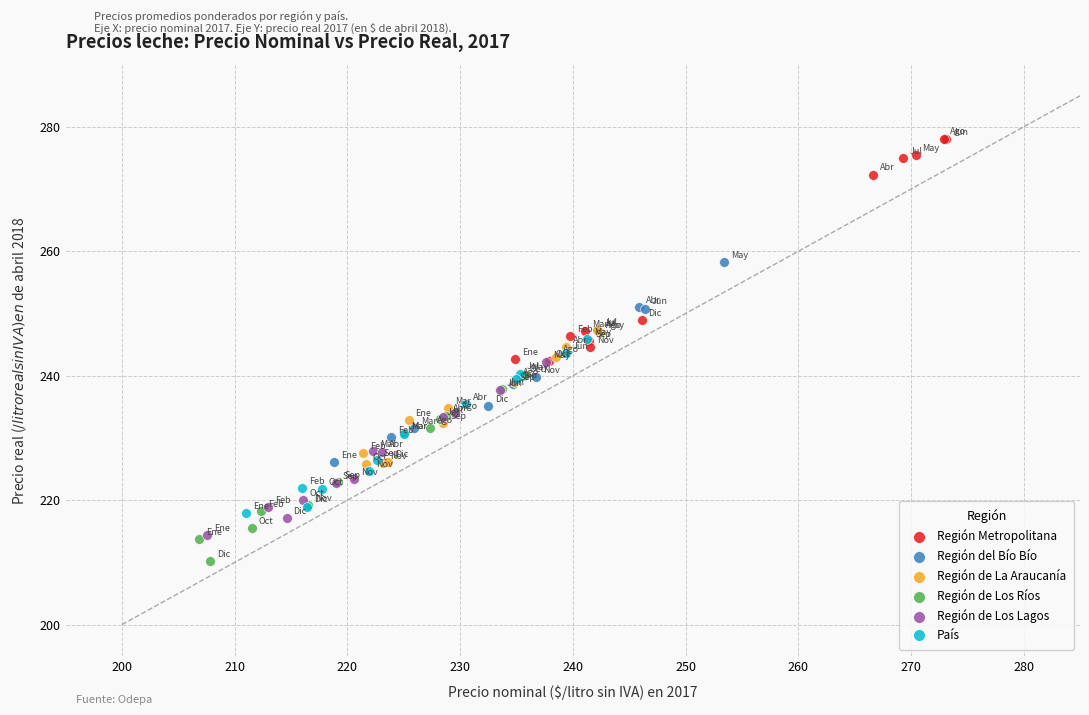

Which series has the widest spread of Y values?

Región Metropolitana